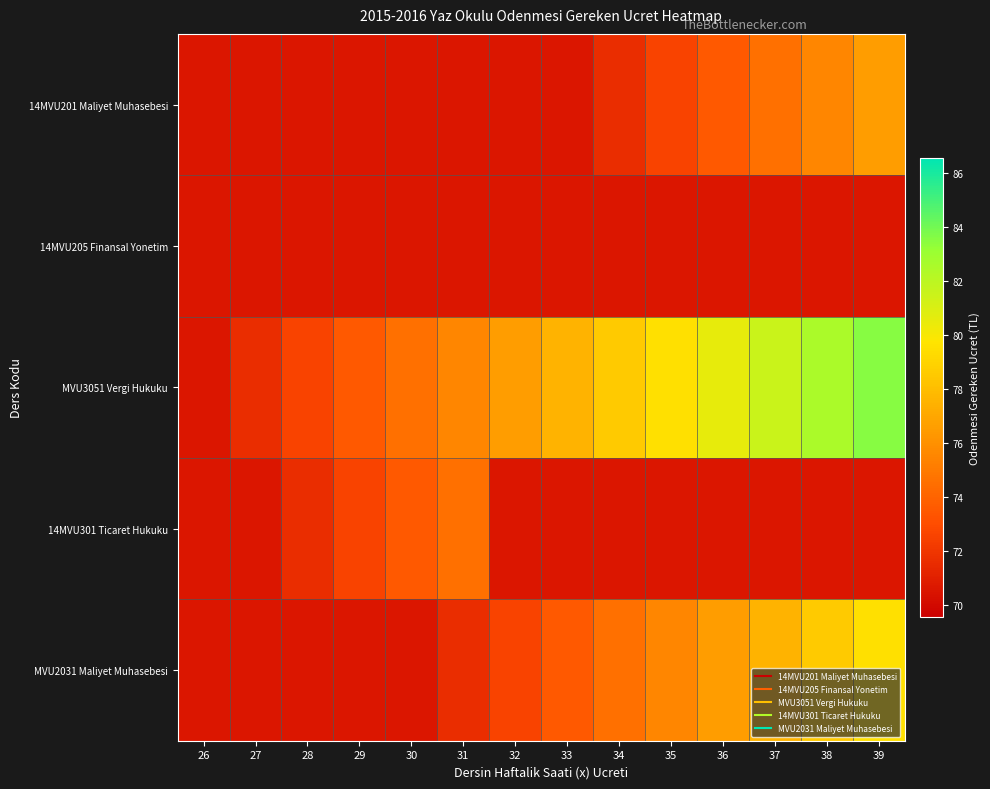

What is the greatest value displayed?

83.6